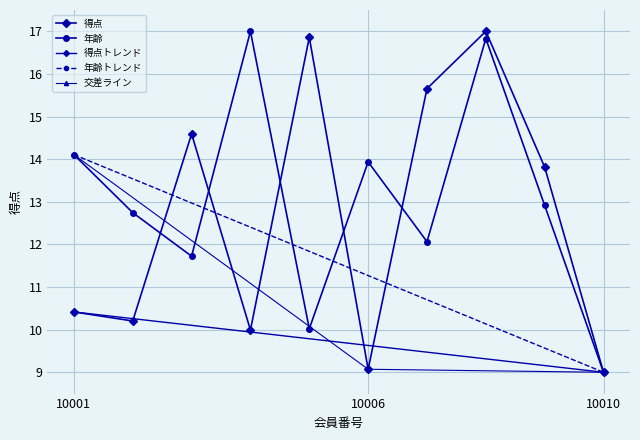

Reading left to right, transcribe all the data shown in this chart.

得点: 10.4	10.2	14.6	10.0	16.9	9.1	15.7	17.0	13.8	9.0
年齢: 14.1	12.7	11.7	17.0	10.0	13.9	12.1	16.8	12.9	9.0